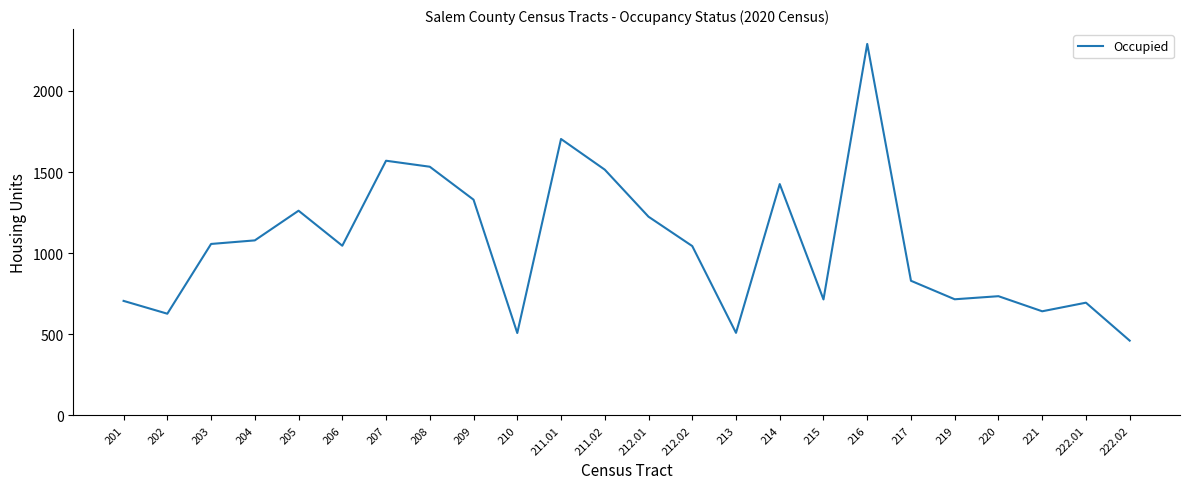

What is the change in value from 201 to 213?

-197